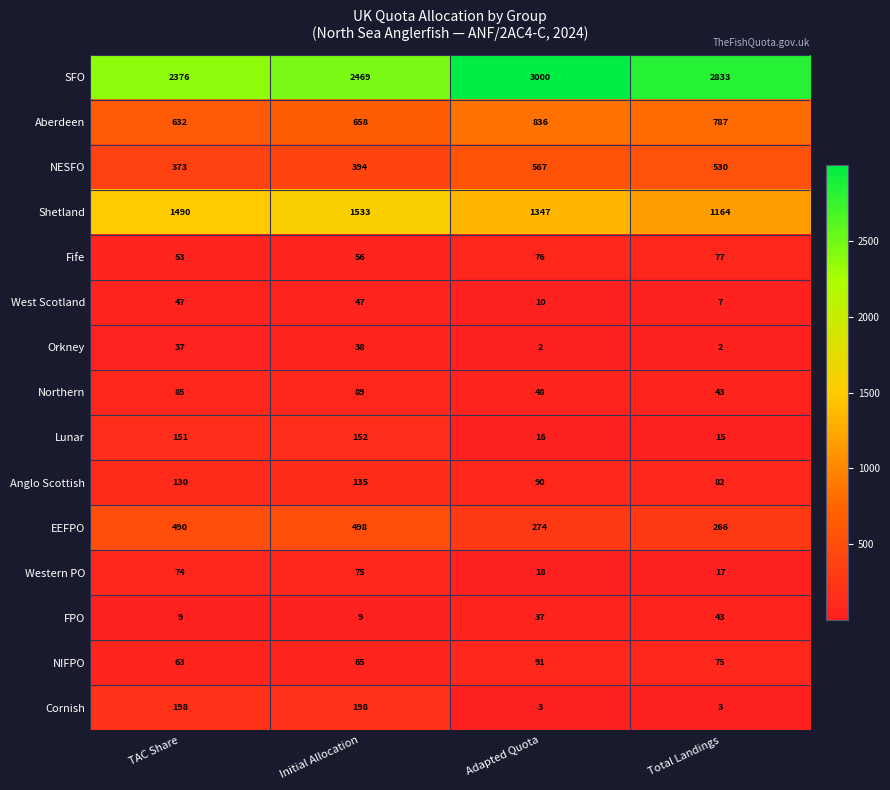

Is it true that FPO equals 43 at Total Landings?

True